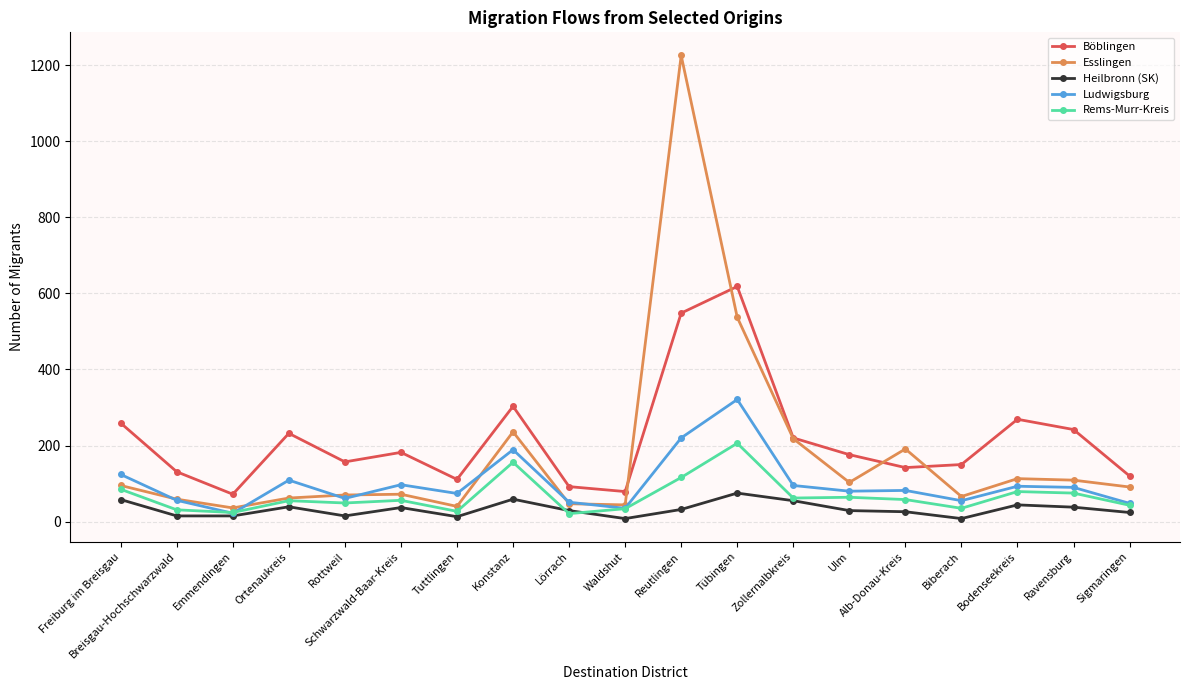

The Böblingen series shows 248 at Rottweil. True or false?

False